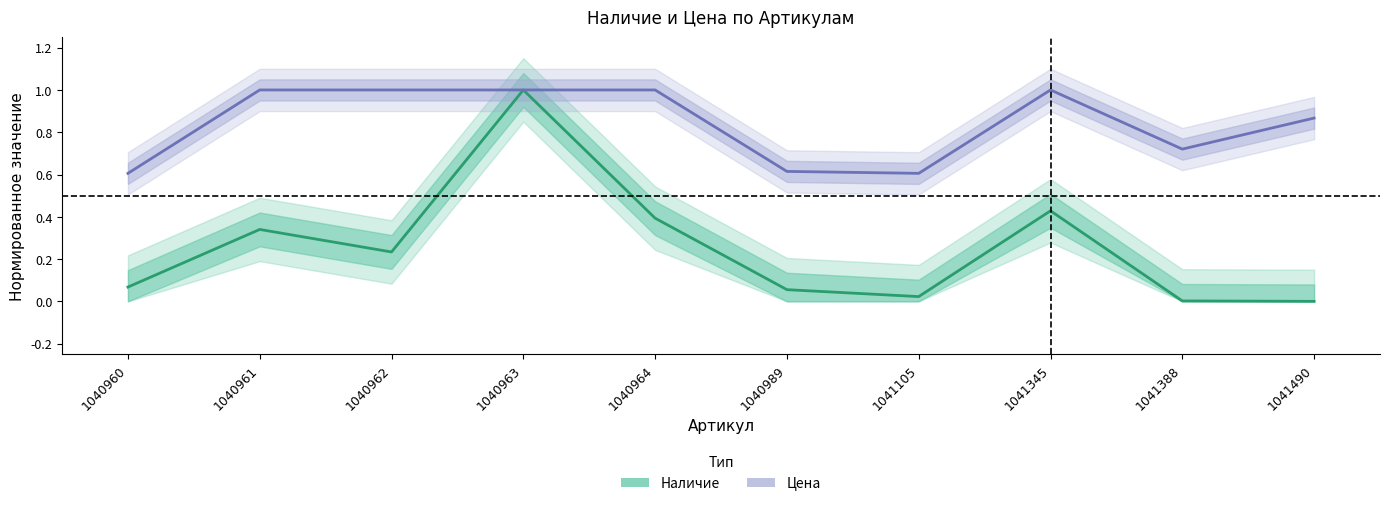

Which category has the lowest value in the Цена series?

1040960